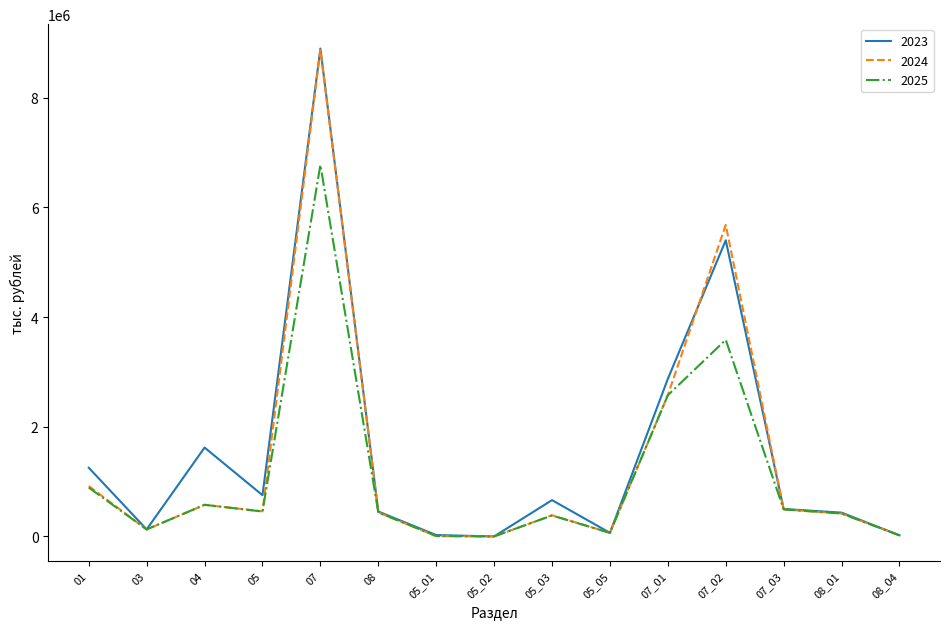

What is the spread (max minus min) of values at 07_02?

2094794.0